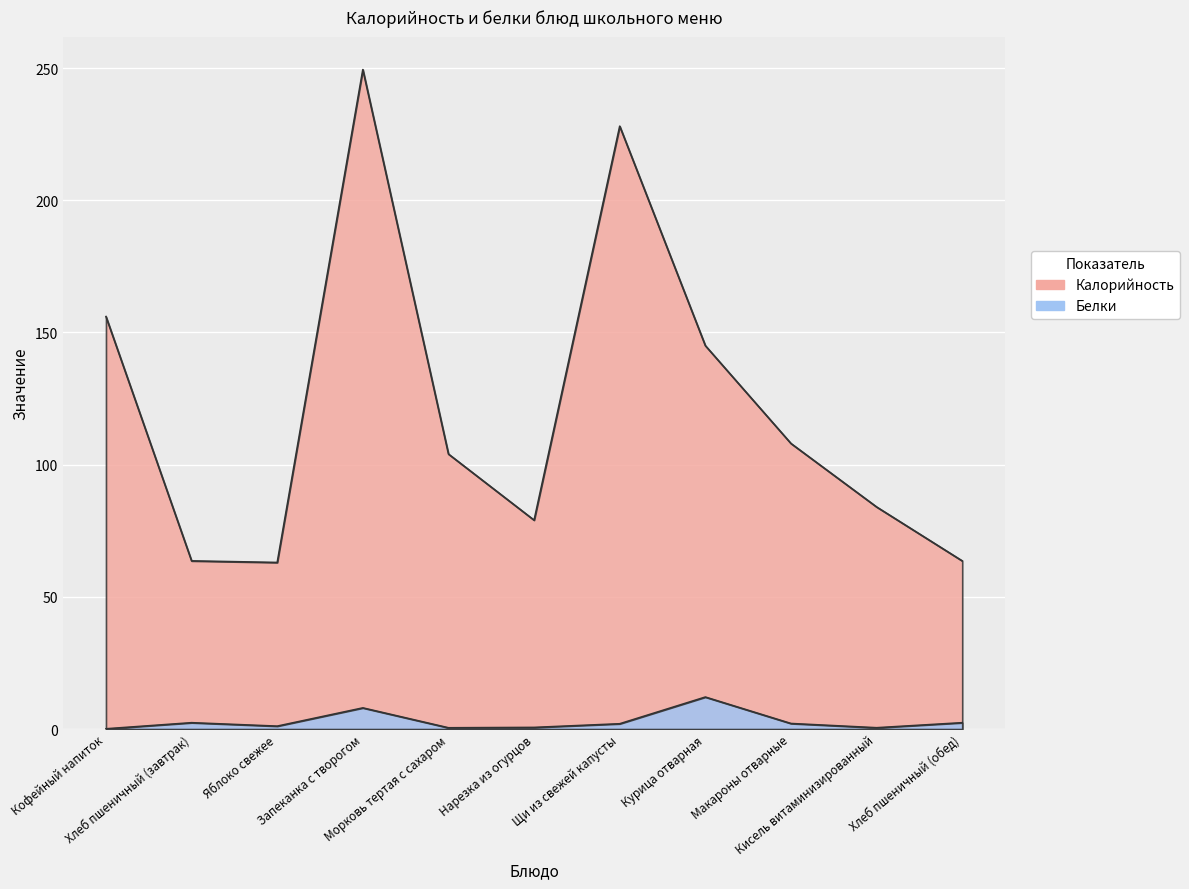

How many interior local valleys does the Белки series have?

3